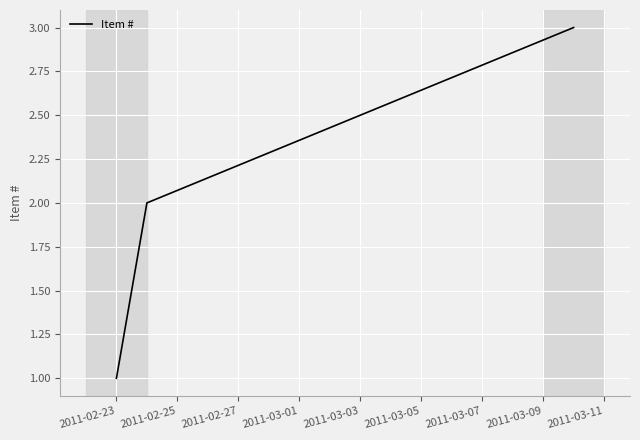

What is the greatest value displayed?

3